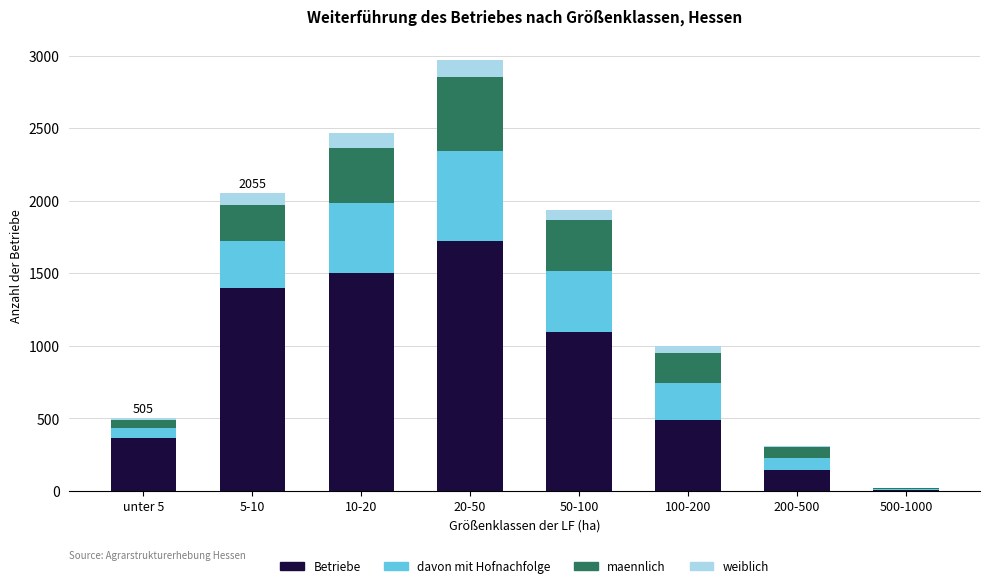

At which category is the sum across all series the highest?

20-50